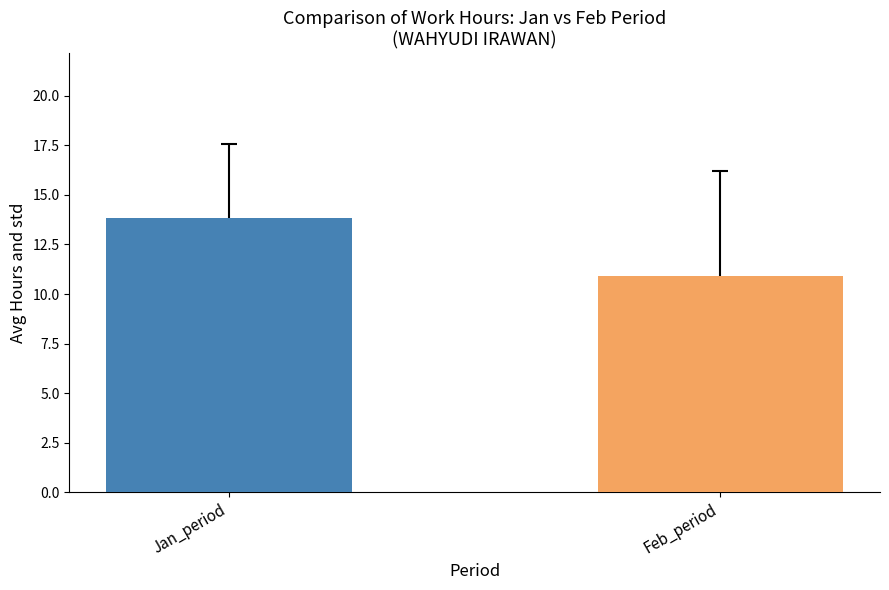

What is the minimum value shown in the chart?

10.9